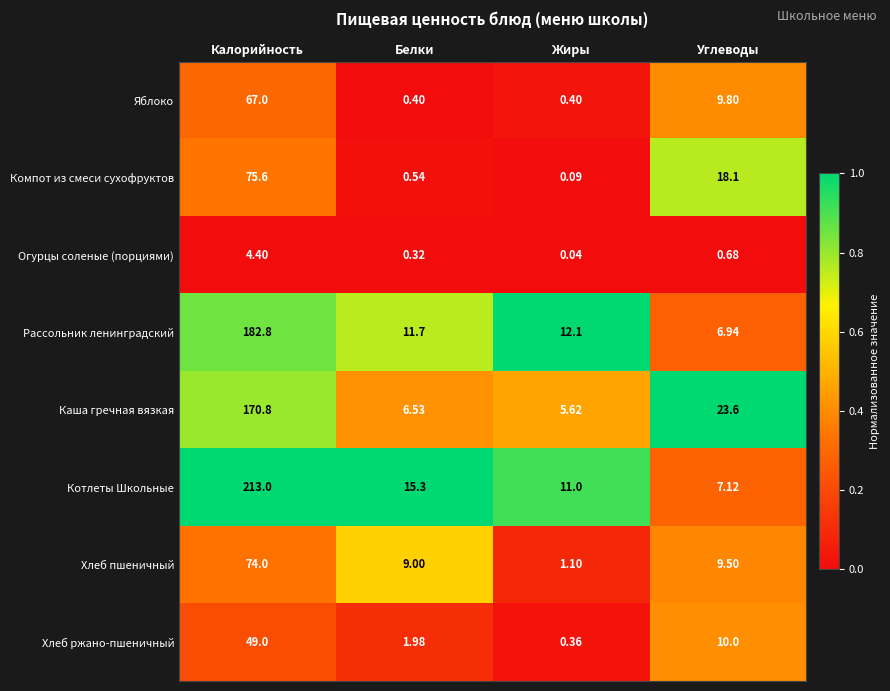

At which category is the sum across all series the highest?

Калорийность